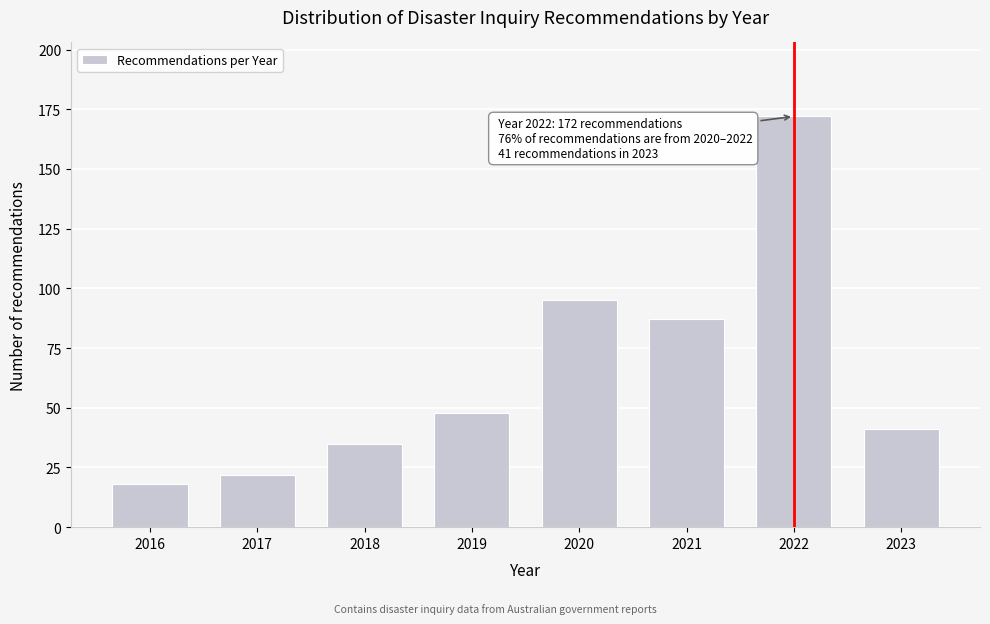

Reading left to right, list all the values displayed in this chart.

18	22	35	48	95	87	172	41